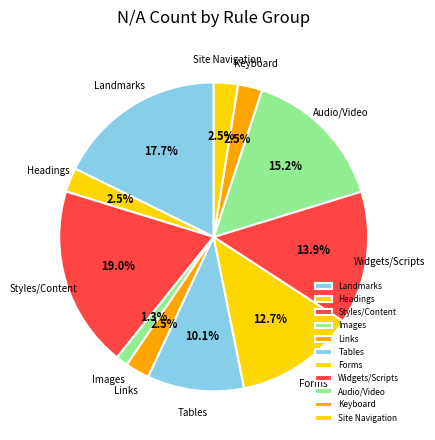

To the nearest percent, what is the difference between the Site Navigation and Widgets/Scripts slice percentages?

11%